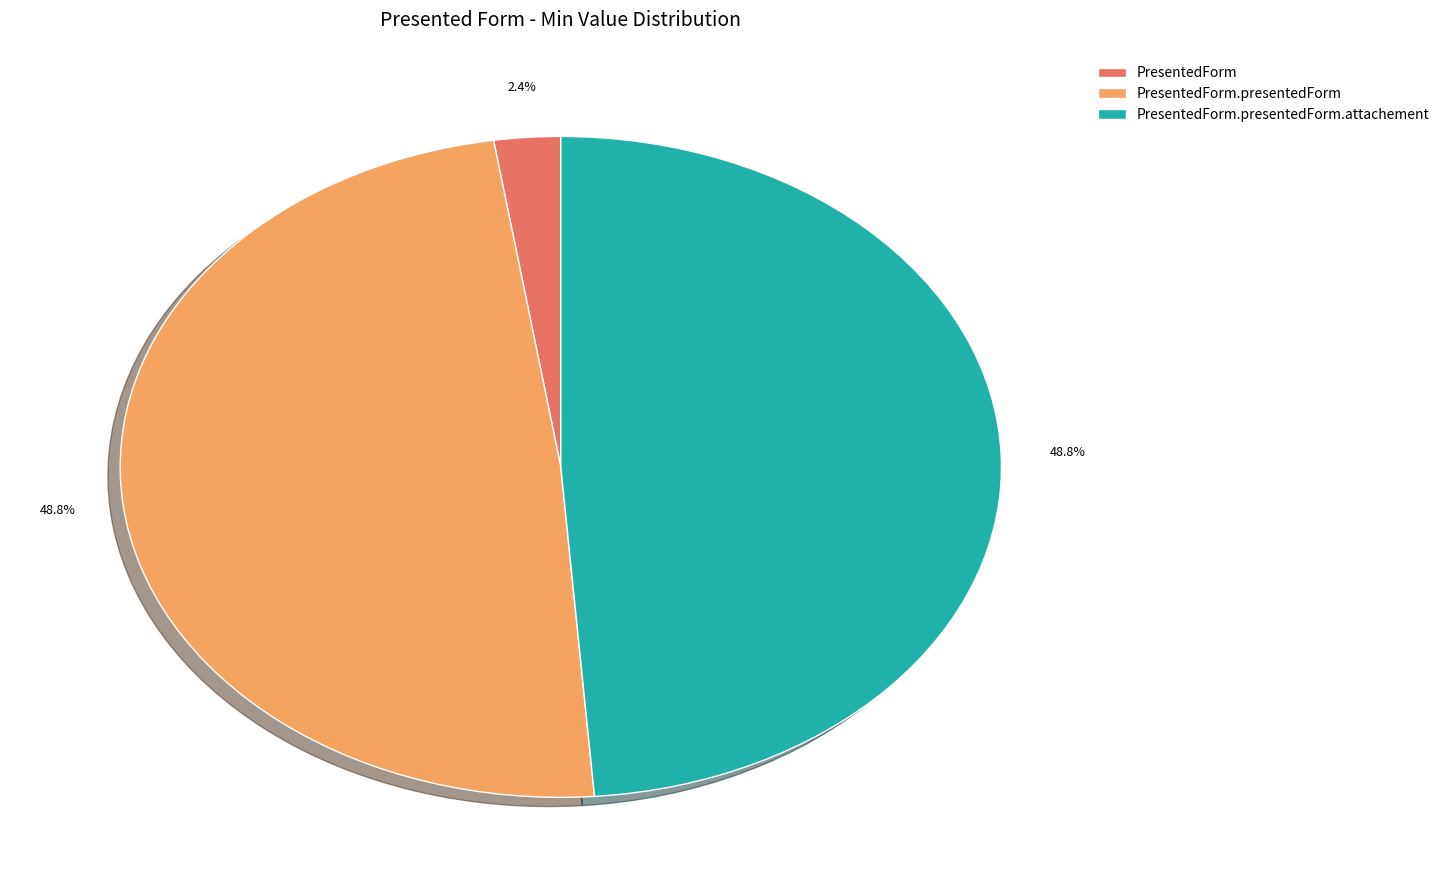

Between PresentedForm and PresentedForm.presentedForm, which is larger?

PresentedForm.presentedForm